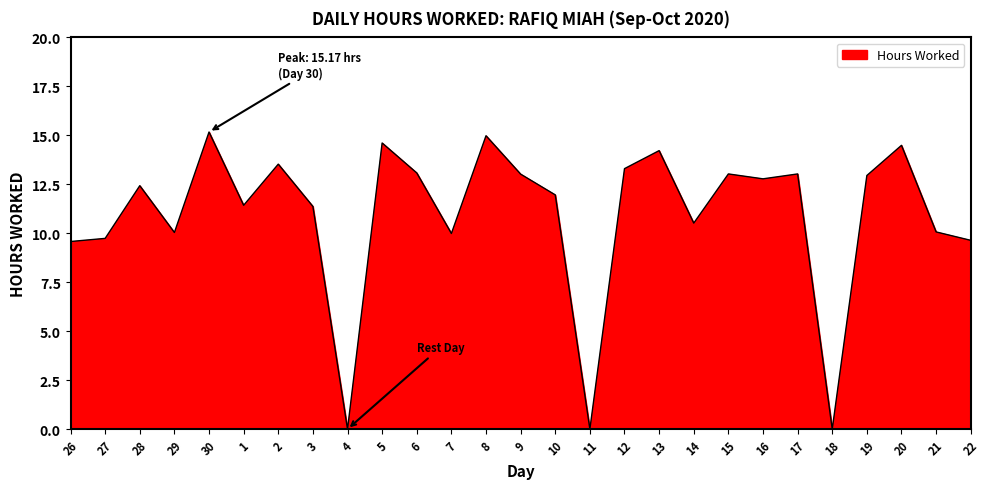

What is the greatest value displayed?

15.2